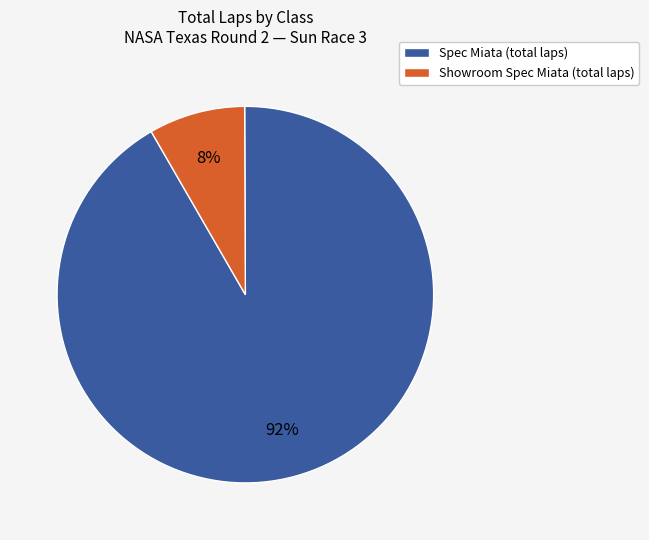

What percentage is the Showroom Spec Miata (total laps) slice, to the nearest percent?

8%